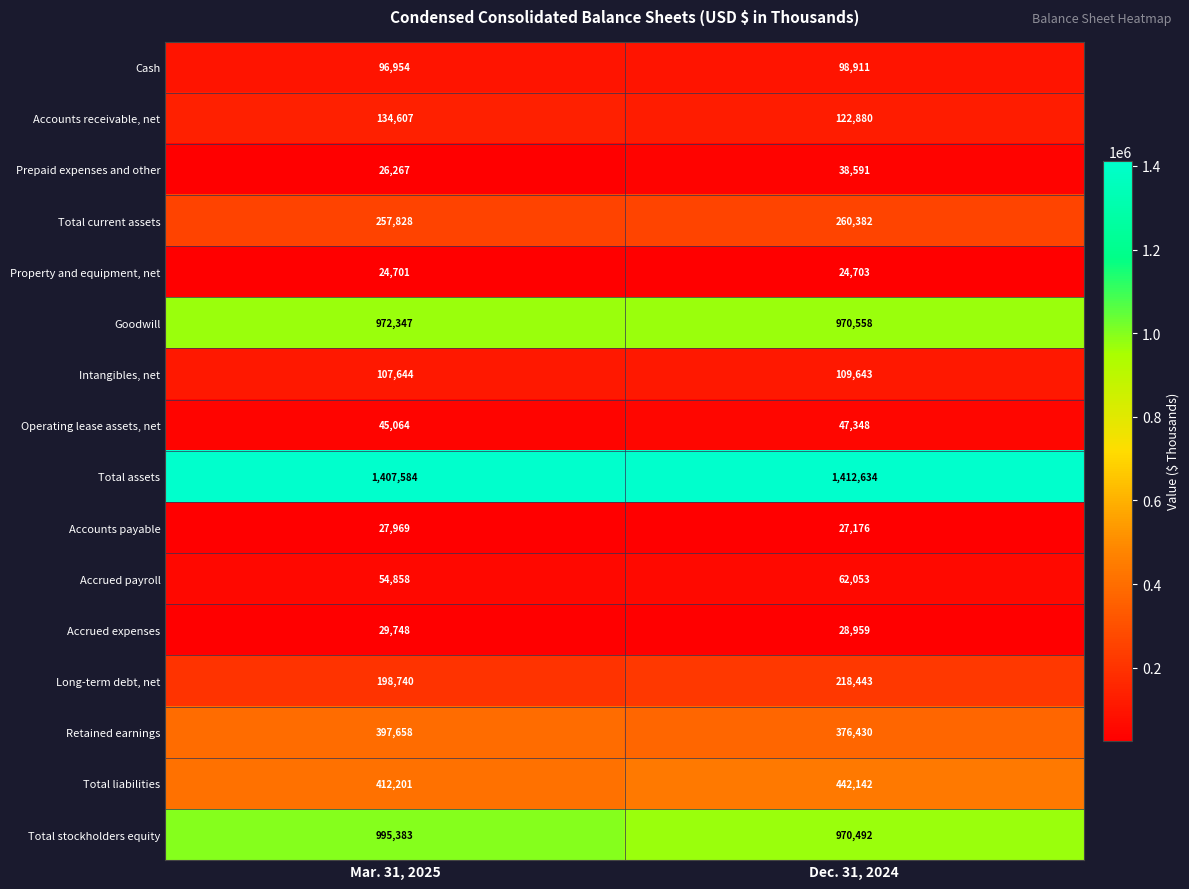

Rank the series by their maximum value, from lowest to highest.

Property and equipment, net, Accounts payable, Accrued expenses, Prepaid expenses and other, Operating lease assets, net, Accrued payroll, Cash, Intangibles, net, Accounts receivable, net, Long-term debt, net, Total current assets, Retained earnings, Total liabilities, Goodwill, Total stockholders equity, Total assets